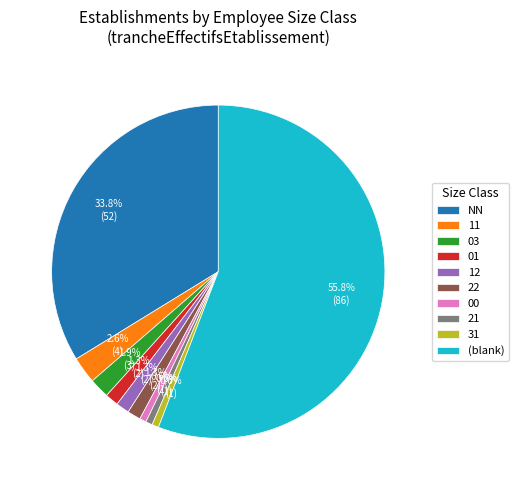

How many segments does this pie chart have?

10